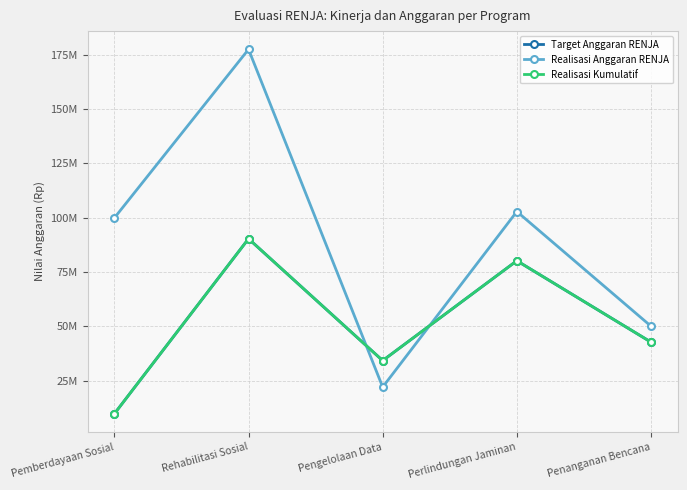

Between which two adjacent categories do Realisasi Kumulatif and Realisasi Anggaran RENJA first intersect?

Rehabilitasi Sosial and Pengelolaan Data